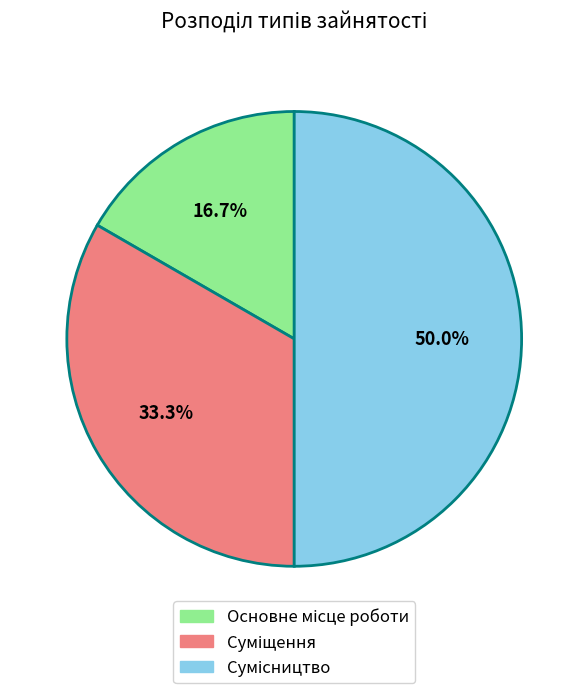

Count the number of slices in the pie.

3